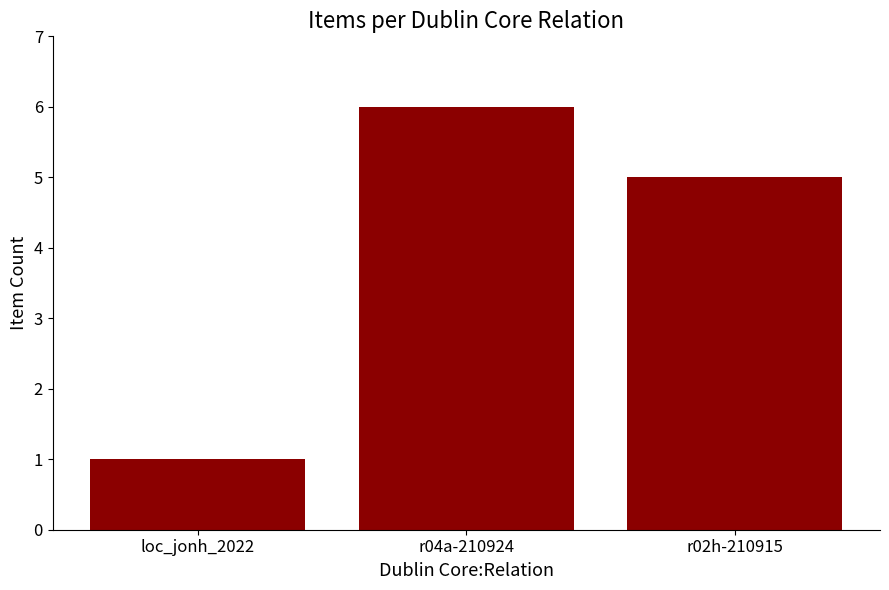

What is the smallest value displayed?

1